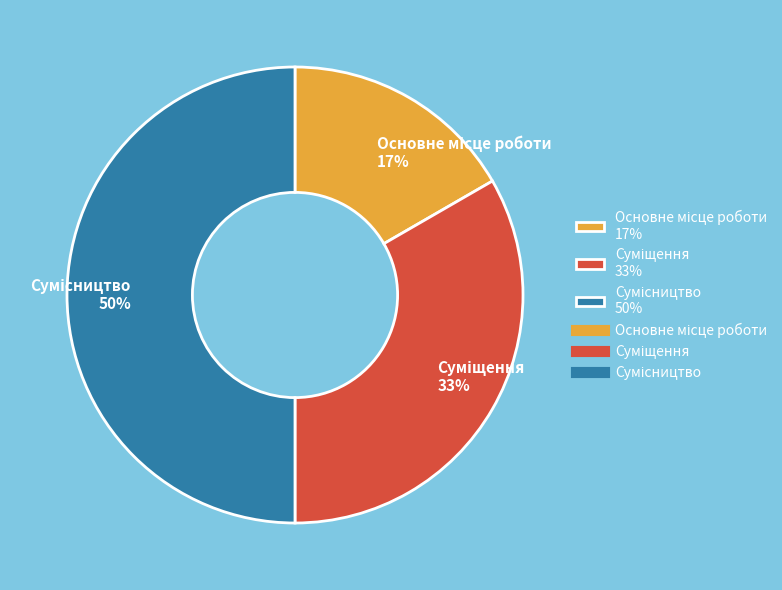

To the nearest percent, what is the average slice percentage?

33%